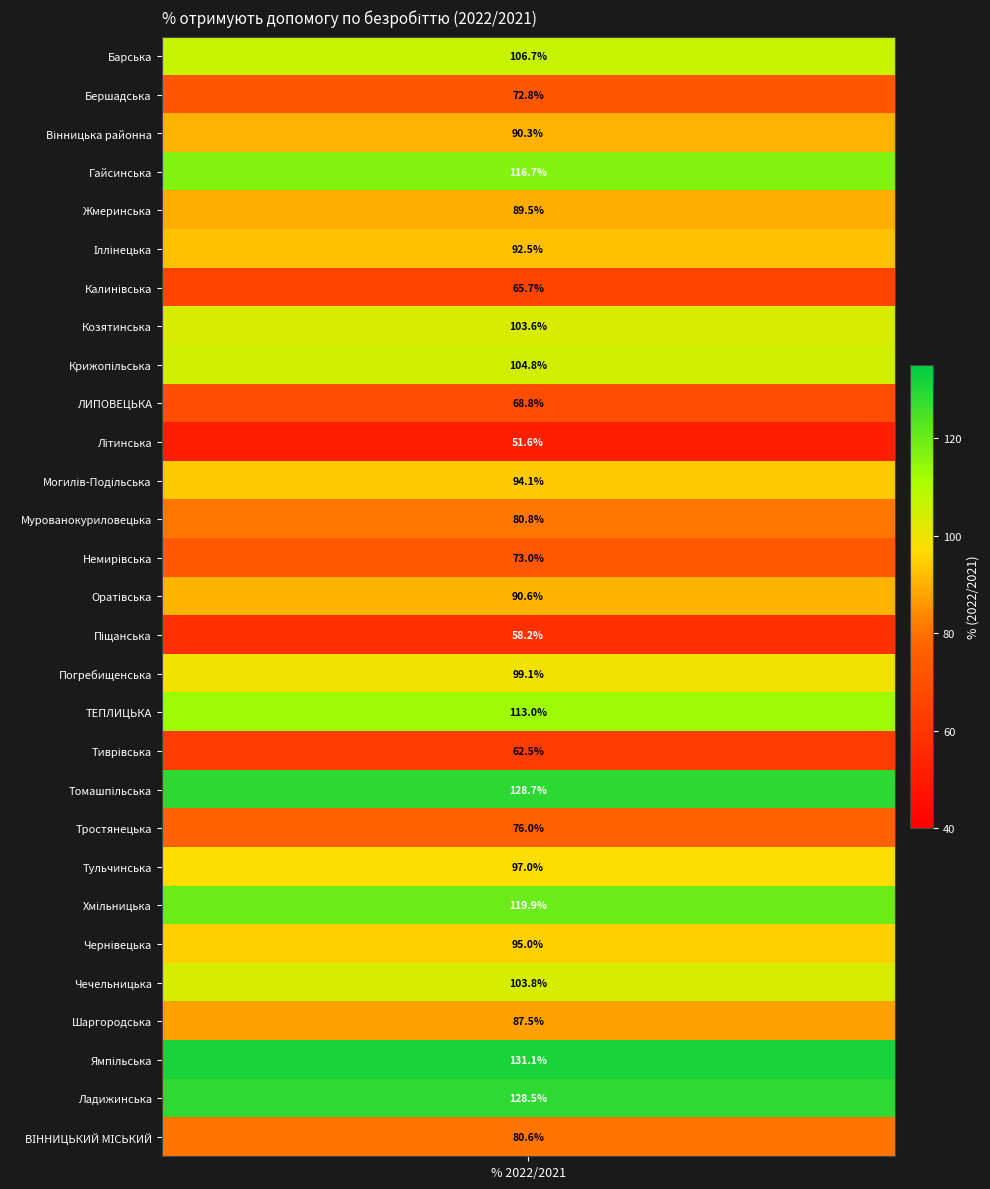

True or false: the data shows 73.0 at Немирівська.

True